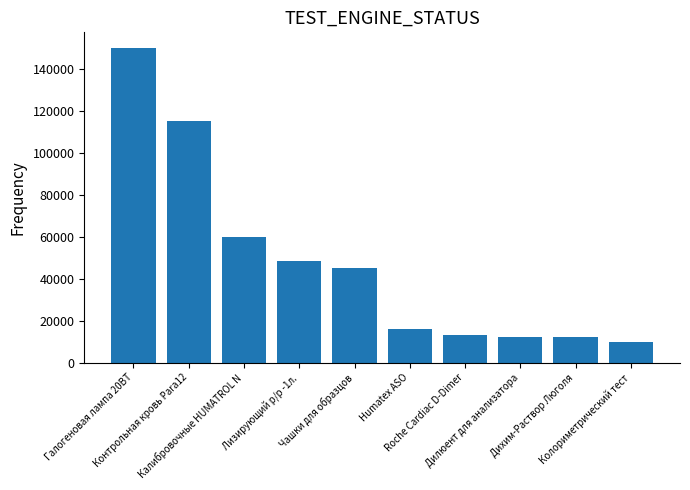

What is the difference between the values at Дихим-Раствор Люголя and Калибровочные HUMATROL N?

48000